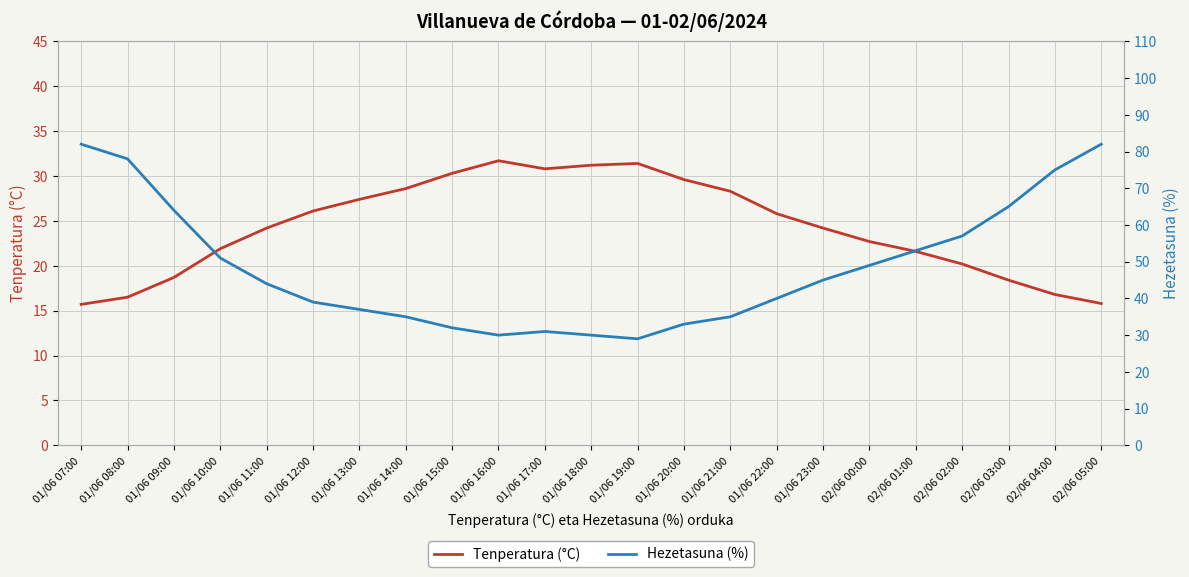

Which series ends up on top after the final intersection of Tenperatura (°C) and Hezetasuna (%)?

Hezetasuna (%)